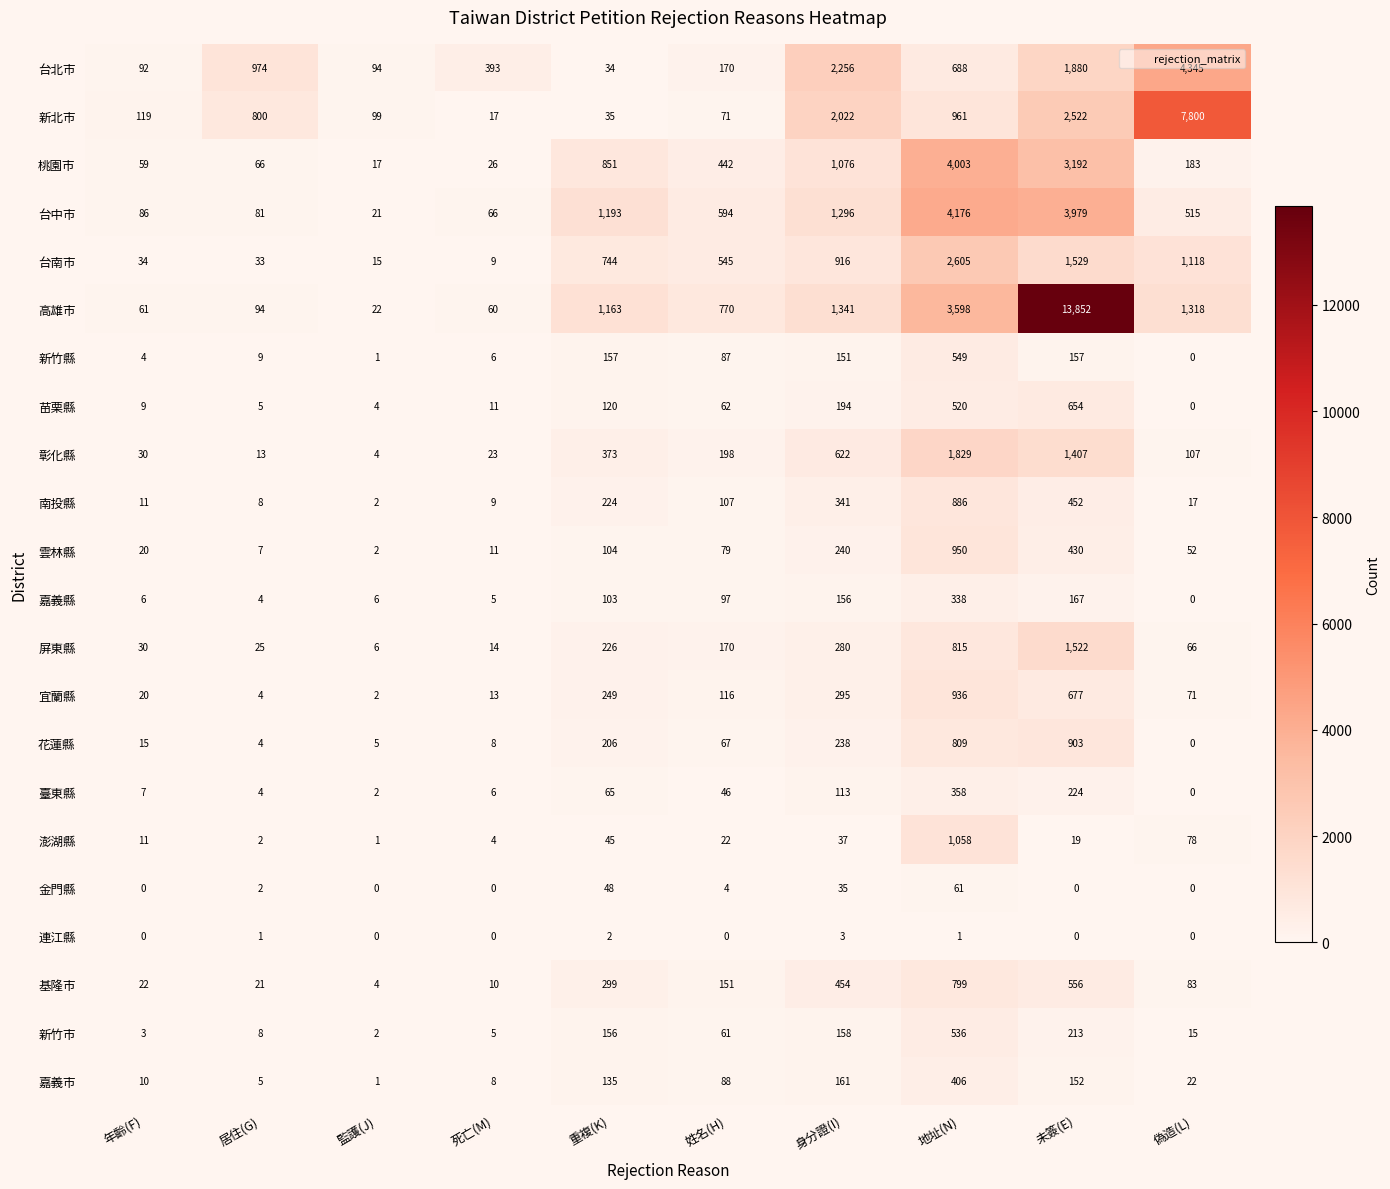

What is the average value of the 新北市 series?

1445